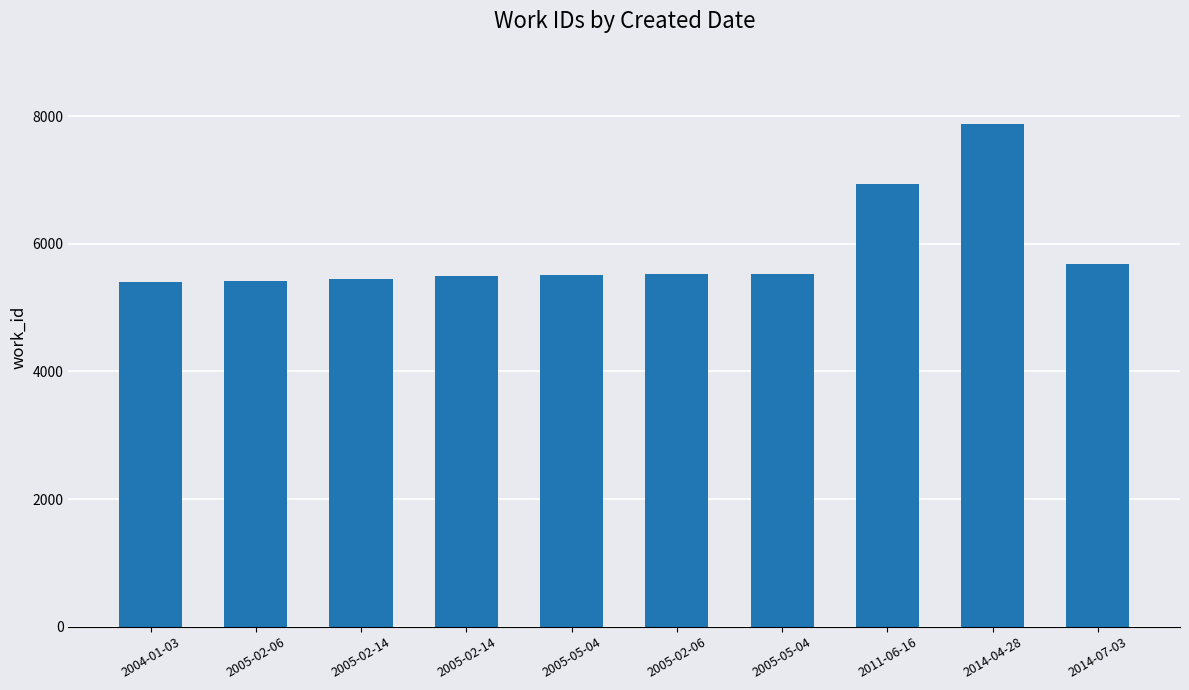

What is the ratio of the value at 2011-06-16 to the value at 2005-05-04?

1.3